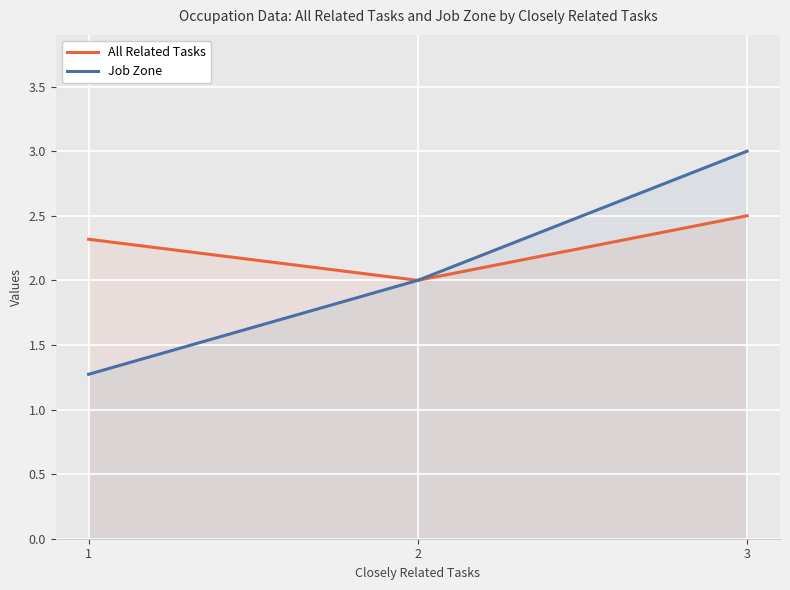

Reading left to right, extract all data points from this chart.

All Related Tasks: 2.3	2.0	2.5
Job Zone: 1.3	2.0	3.0